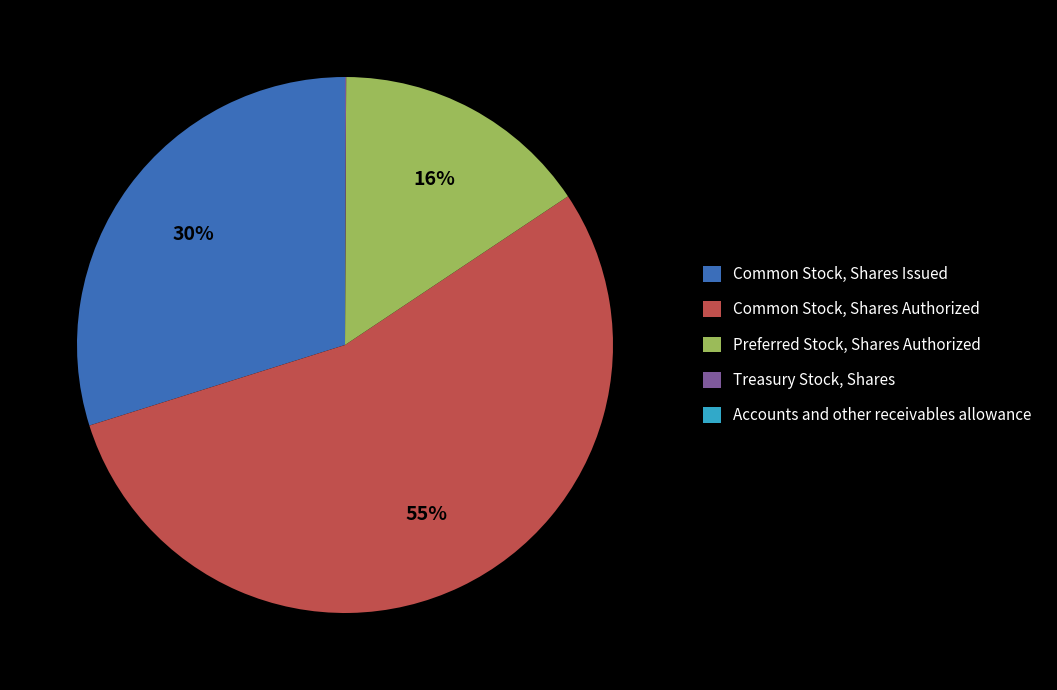

Which slice is the largest?

Common Stock, Shares Authorized